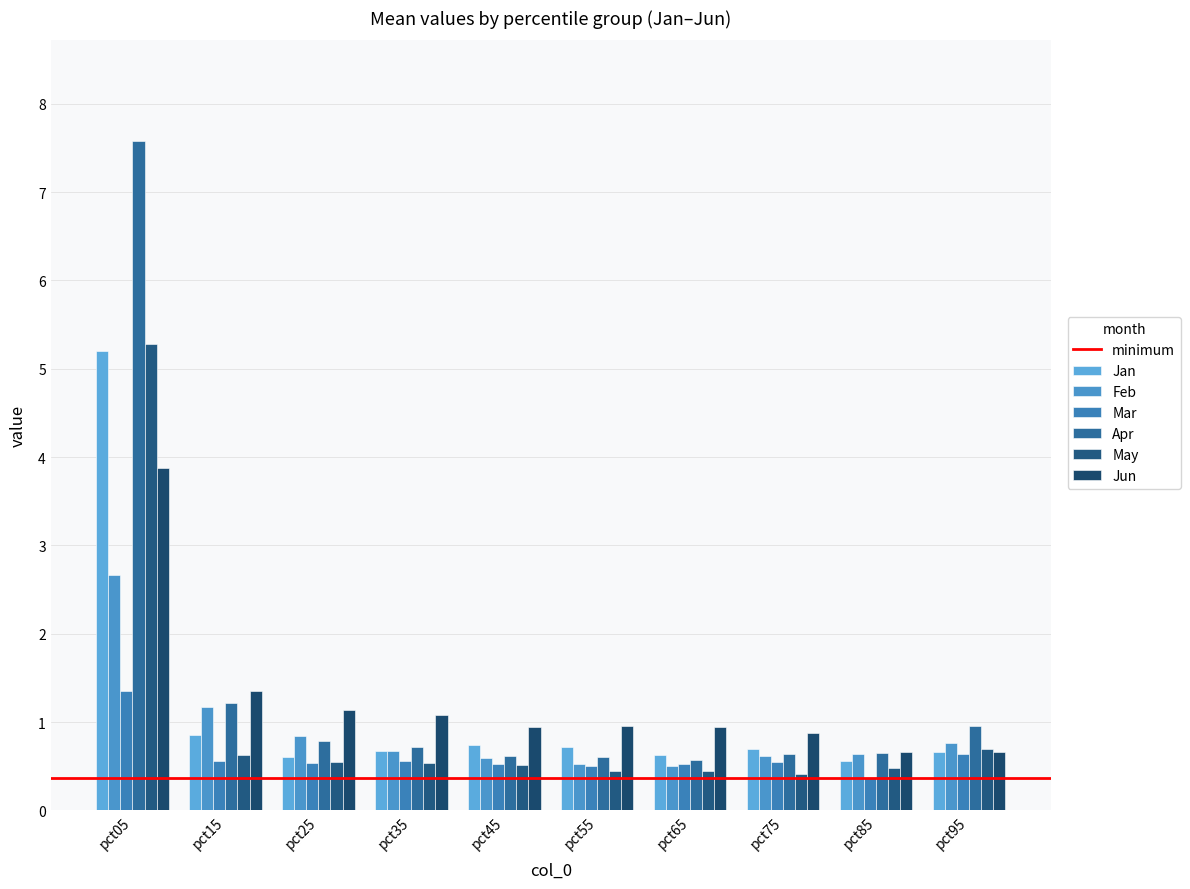

Rank the series at pct85 from lowest to highest value.

Mar, May, Jan, Feb, Apr, Jun